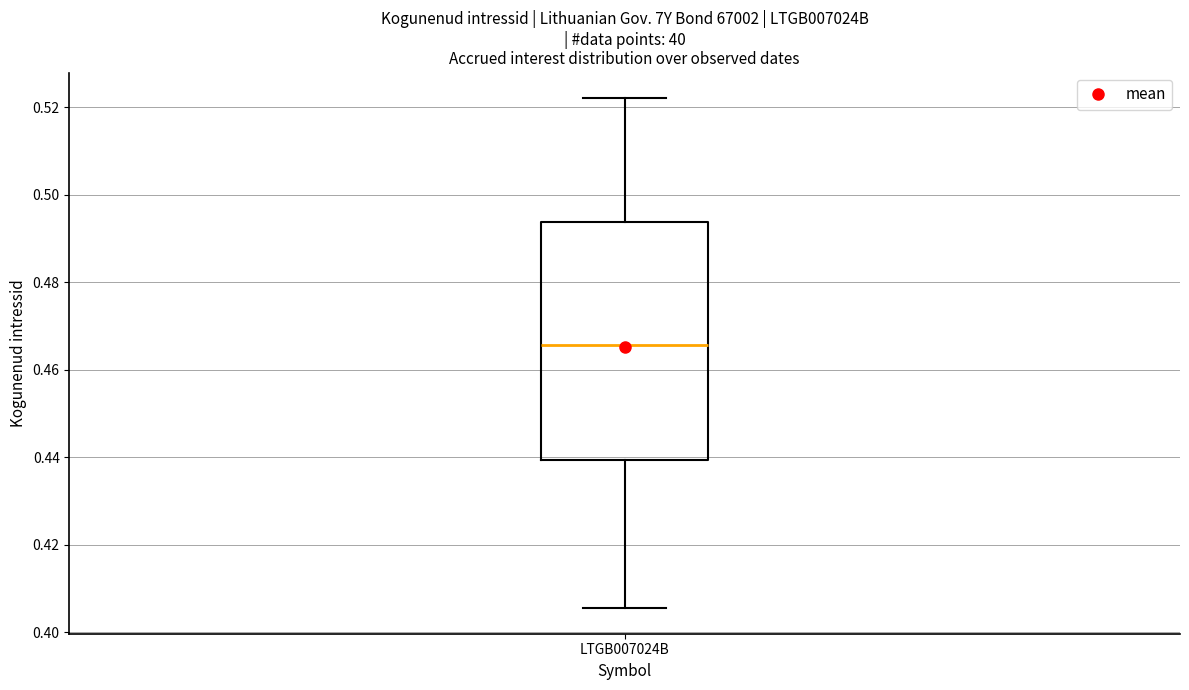

Read this box plot against the y-axis: the position of the median line, the range covered by the box, and the ends of both whiskers. The values are not printed on the chart, so give them approximately, as read against the axis.

median 0.466, box 0.440 to 0.494, whiskers 0.406 to 0.522